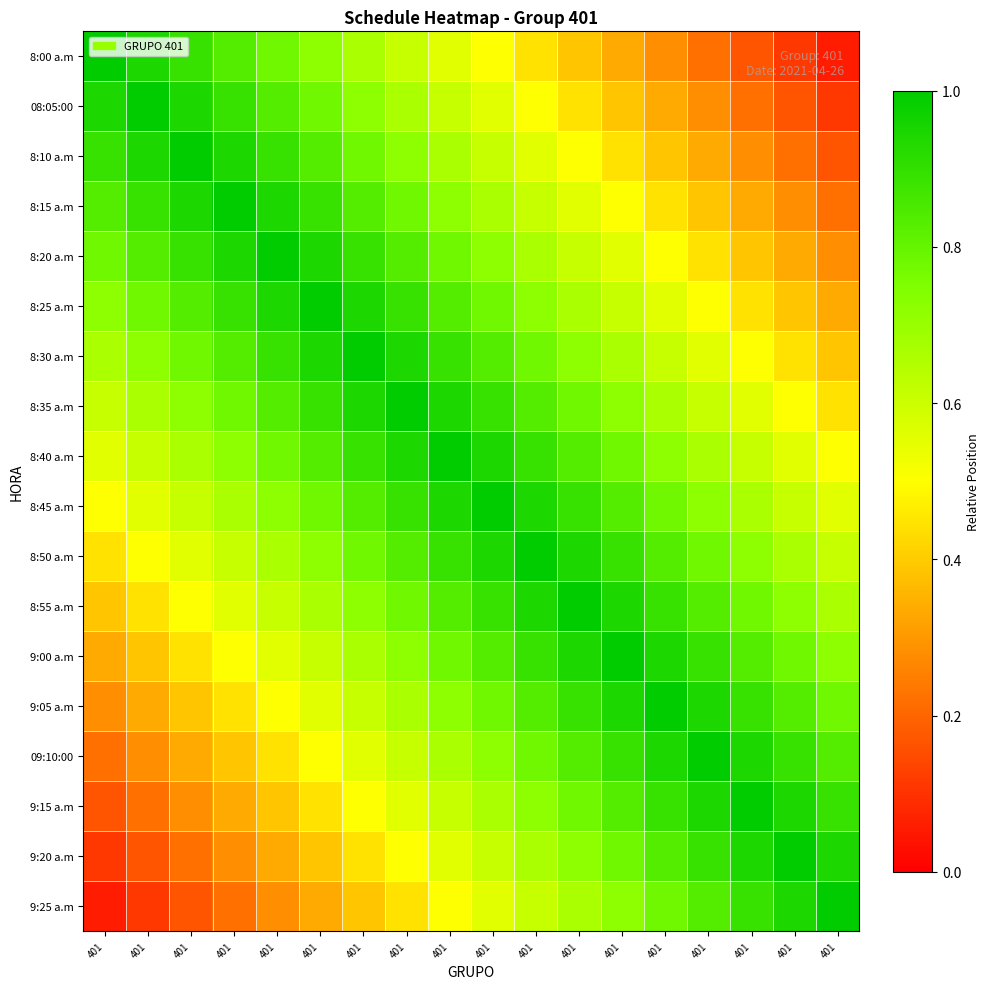

Reading left to right, list all the values displayed in this chart.

8:00 a.m: 401=1.0	401=0.9	401=0.9	401=0.8	401=0.8	401=0.7	401=0.7	401=0.6	401=0.6	401=0.5	401=0.4	401=0.4	401=0.3	401=0.3	401=0.2	401=0.2	401=0.1	401=0.1
08:05:00: 401=0.9	401=1.0	401=0.9	401=0.9	401=0.8	401=0.8	401=0.7	401=0.7	401=0.6	401=0.6	401=0.5	401=0.4	401=0.4	401=0.3	401=0.3	401=0.2	401=0.2	401=0.1
8:10 a.m: 401=0.9	401=0.9	401=1.0	401=0.9	401=0.9	401=0.8	401=0.8	401=0.7	401=0.7	401=0.6	401=0.6	401=0.5	401=0.4	401=0.4	401=0.3	401=0.3	401=0.2	401=0.2
8:15 a.m: 401=0.8	401=0.9	401=0.9	401=1.0	401=0.9	401=0.9	401=0.8	401=0.8	401=0.7	401=0.7	401=0.6	401=0.6	401=0.5	401=0.4	401=0.4	401=0.3	401=0.3	401=0.2
8:20 a.m: 401=0.8	401=0.8	401=0.9	401=0.9	401=1.0	401=0.9	401=0.9	401=0.8	401=0.8	401=0.7	401=0.7	401=0.6	401=0.6	401=0.5	401=0.4	401=0.4	401=0.3	401=0.3
8:25 a.m: 401=0.7	401=0.8	401=0.8	401=0.9	401=0.9	401=1.0	401=0.9	401=0.9	401=0.8	401=0.8	401=0.7	401=0.7	401=0.6	401=0.6	401=0.5	401=0.4	401=0.4	401=0.3
8:30 a.m: 401=0.7	401=0.7	401=0.8	401=0.8	401=0.9	401=0.9	401=1.0	401=0.9	401=0.9	401=0.8	401=0.8	401=0.7	401=0.7	401=0.6	401=0.6	401=0.5	401=0.4	401=0.4
8:35 a.m: 401=0.6	401=0.7	401=0.7	401=0.8	401=0.8	401=0.9	401=0.9	401=1.0	401=0.9	401=0.9	401=0.8	401=0.8	401=0.7	401=0.7	401=0.6	401=0.6	401=0.5	401=0.4
8:40 a.m: 401=0.6	401=0.6	401=0.7	401=0.7	401=0.8	401=0.8	401=0.9	401=0.9	401=1.0	401=0.9	401=0.9	401=0.8	401=0.8	401=0.7	401=0.7	401=0.6	401=0.6	401=0.5
8:45 a.m: 401=0.5	401=0.6	401=0.6	401=0.7	401=0.7	401=0.8	401=0.8	401=0.9	401=0.9	401=1.0	401=0.9	401=0.9	401=0.8	401=0.8	401=0.7	401=0.7	401=0.6	401=0.6
8:50 a.m: 401=0.4	401=0.5	401=0.6	401=0.6	401=0.7	401=0.7	401=0.8	401=0.8	401=0.9	401=0.9	401=1.0	401=0.9	401=0.9	401=0.8	401=0.8	401=0.7	401=0.7	401=0.6
8:55 a.m: 401=0.4	401=0.4	401=0.5	401=0.6	401=0.6	401=0.7	401=0.7	401=0.8	401=0.8	401=0.9	401=0.9	401=1.0	401=0.9	401=0.9	401=0.8	401=0.8	401=0.7	401=0.7
9:00 a.m: 401=0.3	401=0.4	401=0.4	401=0.5	401=0.6	401=0.6	401=0.7	401=0.7	401=0.8	401=0.8	401=0.9	401=0.9	401=1.0	401=0.9	401=0.9	401=0.8	401=0.8	401=0.7
9:05 a.m: 401=0.3	401=0.3	401=0.4	401=0.4	401=0.5	401=0.6	401=0.6	401=0.7	401=0.7	401=0.8	401=0.8	401=0.9	401=0.9	401=1.0	401=0.9	401=0.9	401=0.8	401=0.8
09:10:00: 401=0.2	401=0.3	401=0.3	401=0.4	401=0.4	401=0.5	401=0.6	401=0.6	401=0.7	401=0.7	401=0.8	401=0.8	401=0.9	401=0.9	401=1.0	401=0.9	401=0.9	401=0.8
9:15 a.m: 401=0.2	401=0.2	401=0.3	401=0.3	401=0.4	401=0.4	401=0.5	401=0.6	401=0.6	401=0.7	401=0.7	401=0.8	401=0.8	401=0.9	401=0.9	401=1.0	401=0.9	401=0.9
9:20 a.m: 401=0.1	401=0.2	401=0.2	401=0.3	401=0.3	401=0.4	401=0.4	401=0.5	401=0.6	401=0.6	401=0.7	401=0.7	401=0.8	401=0.8	401=0.9	401=0.9	401=1.0	401=0.9
9:25 a.m: 401=0.1	401=0.1	401=0.2	401=0.2	401=0.3	401=0.3	401=0.4	401=0.4	401=0.5	401=0.6	401=0.6	401=0.7	401=0.7	401=0.8	401=0.8	401=0.9	401=0.9	401=1.0